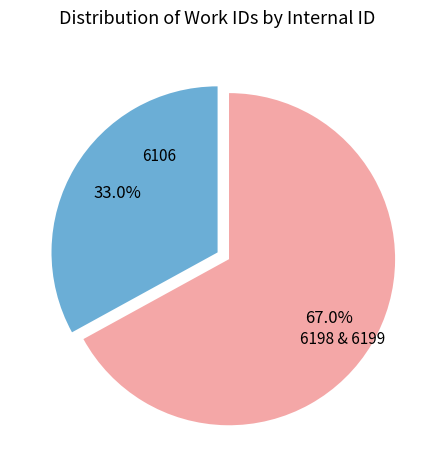

Count the number of slices in the pie.

2